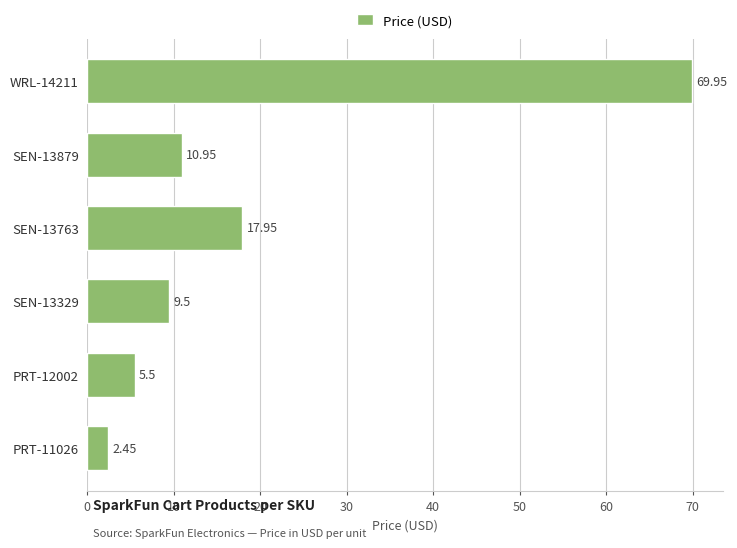

Rank the categories by value from lowest to highest.

PRT-11026, PRT-12002, SEN-13329, SEN-13879, SEN-13763, WRL-14211